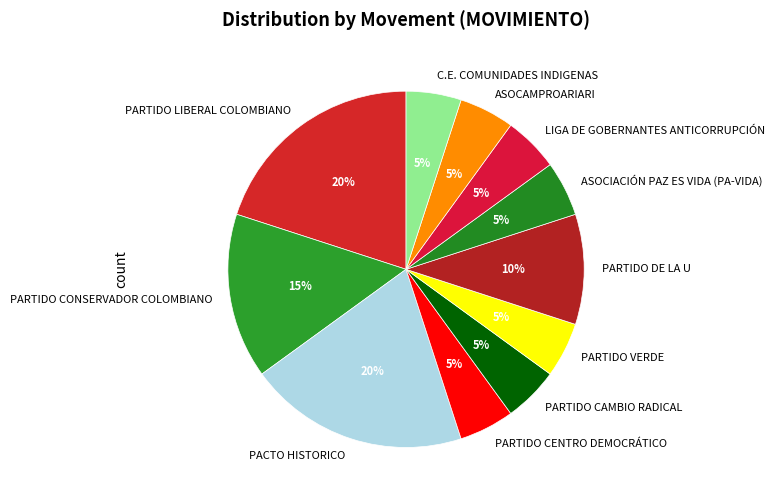

Between PARTIDO CONSERVADOR COLOMBIANO and PARTIDO DE LA U, which is larger?

PARTIDO CONSERVADOR COLOMBIANO